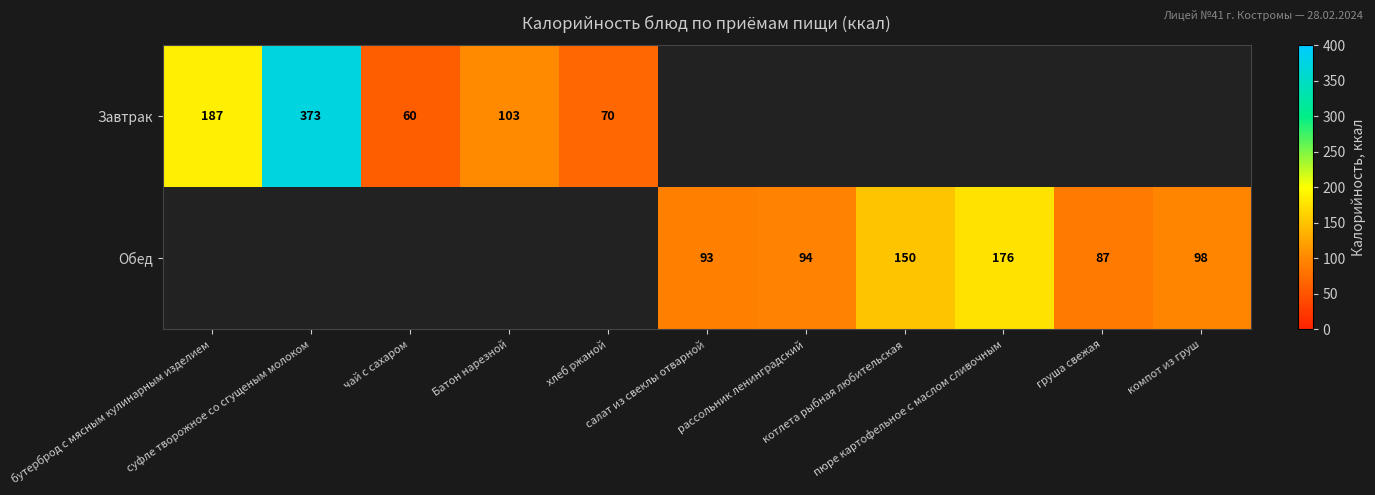

At how many categories does at least one series exceed 253?

1